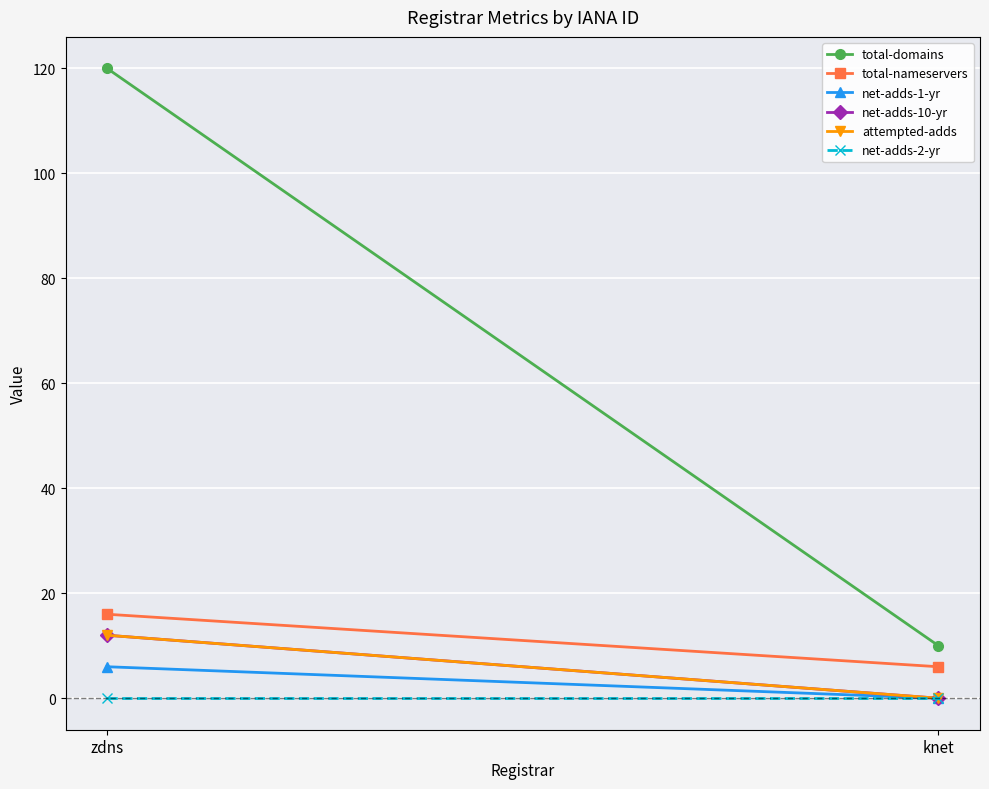

Reading left to right, what are all the values shown in this chart?

total-domains: zdns=120	knet=10
total-nameservers: zdns=16	knet=6
net-adds-1-yr: zdns=6	knet=0
net-adds-10-yr: zdns=12	knet=0
attempted-adds: zdns=12	knet=0
net-adds-2-yr: zdns=0	knet=0